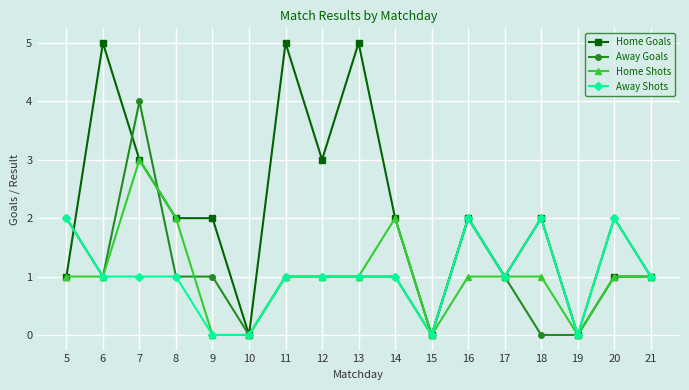

What is the maximum value for Away Goals?

4